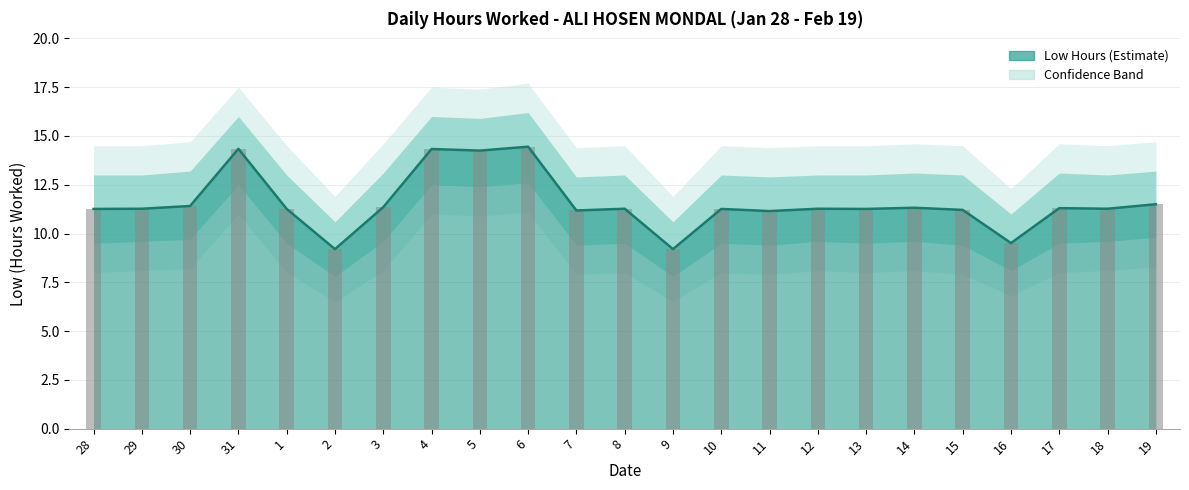

List the labels in order of value, smallest first.

2, 9, 16, 11, 7, 15, 28, 1, 10, 13, 29, 8, 12, 18, 17, 14, 3, 30, 19, 5, 4, 31, 6